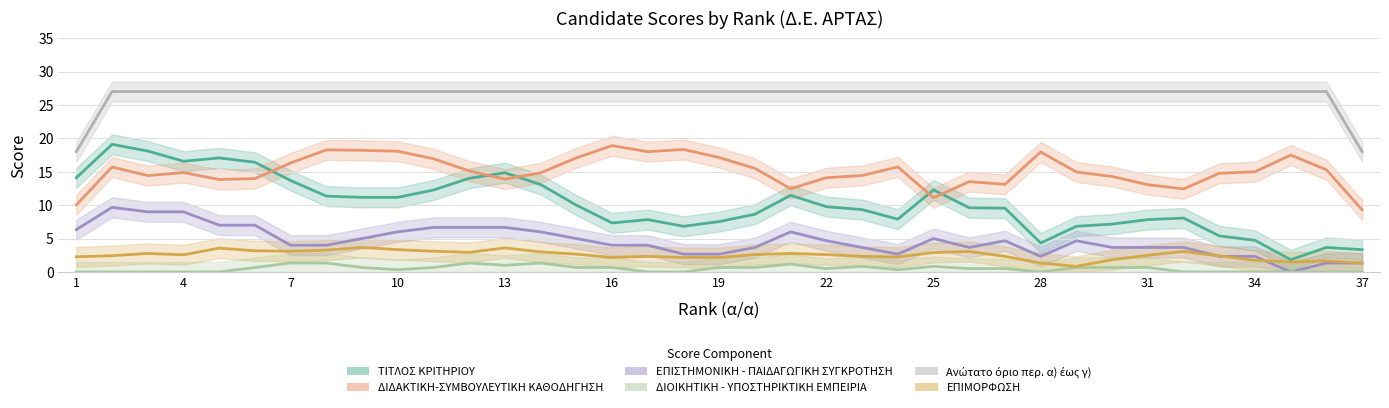

True or false: Ανώτατο όριο περ. α) έως γ) and ΔΙΔΑΚΤΙΚΗ-ΣΥΜΒΟΥΛΕΥΤΙΚΗ ΚΑΘΟΔΗΓΗΣΗ cross at least once.

False